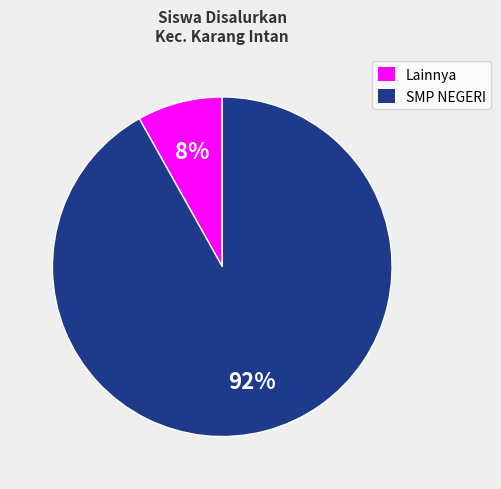

Count the number of slices in the pie.

2